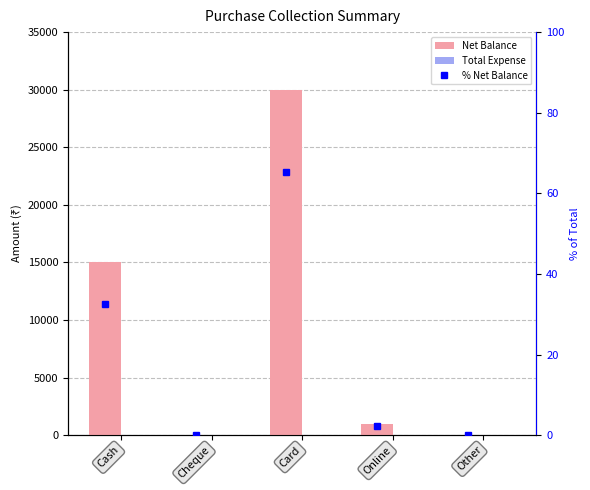

Is the value of % Net Balance at Cash greater than the value of Net Balance at Cash?

No